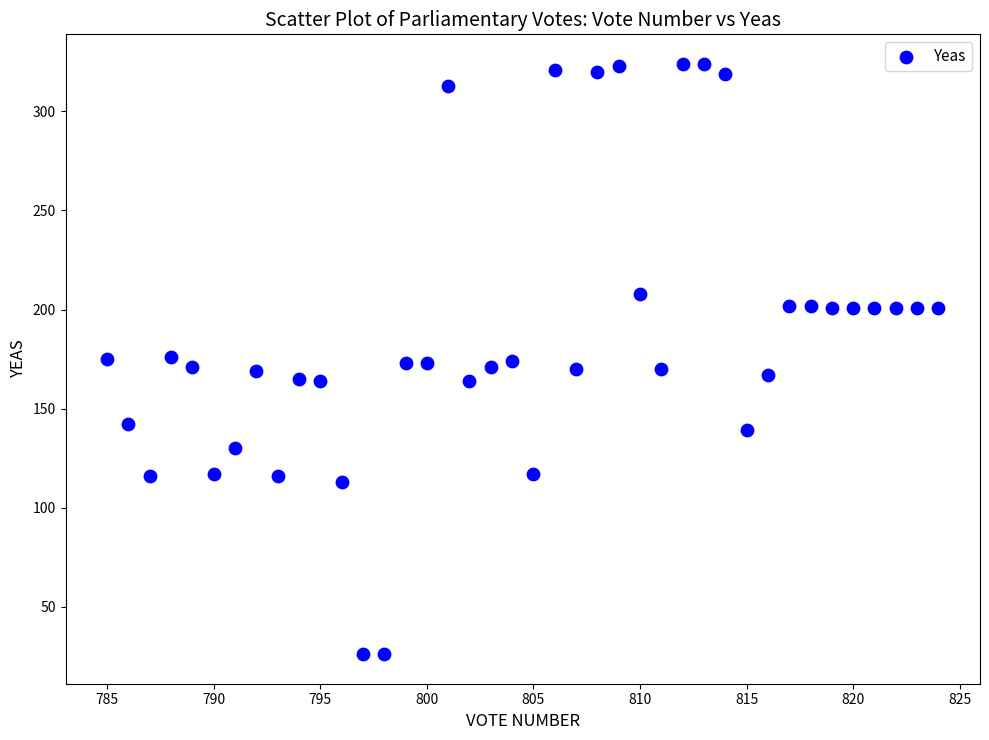

What is the range of Y values (max minus min)?

298